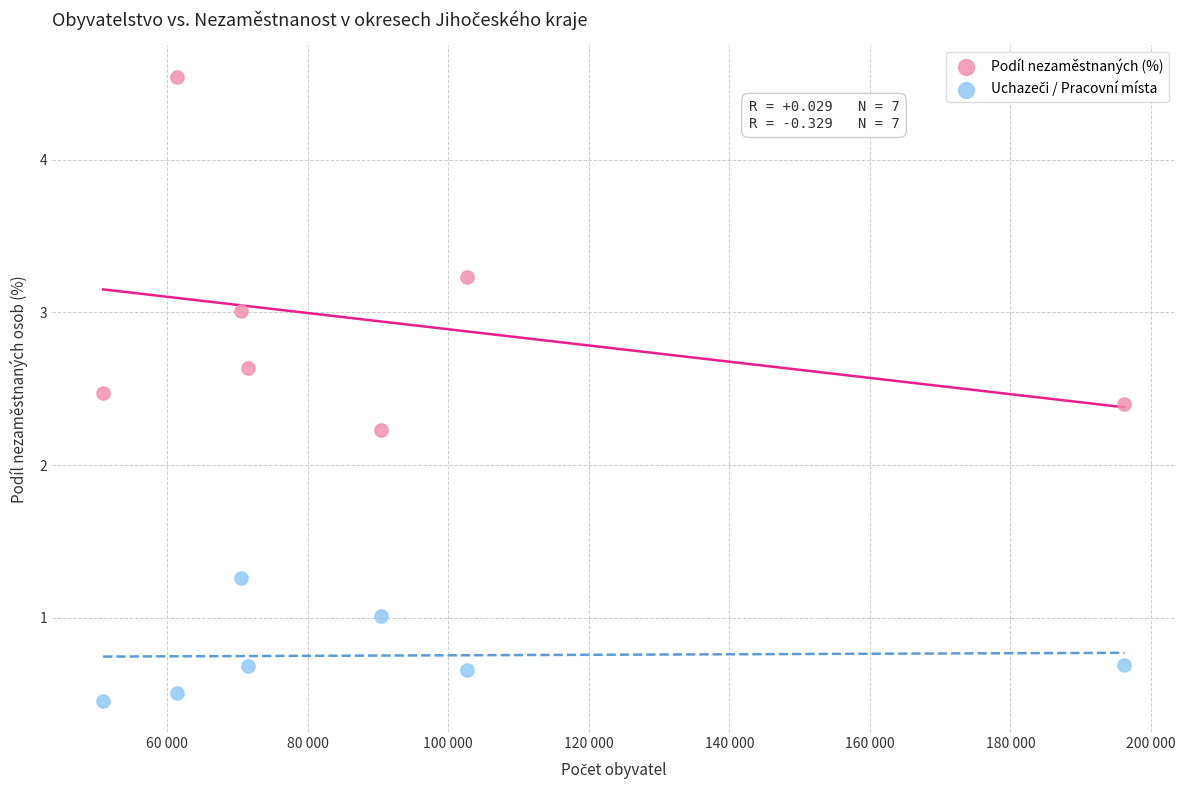

What is the X range (max minus min) for the scatter plot?

145333.0